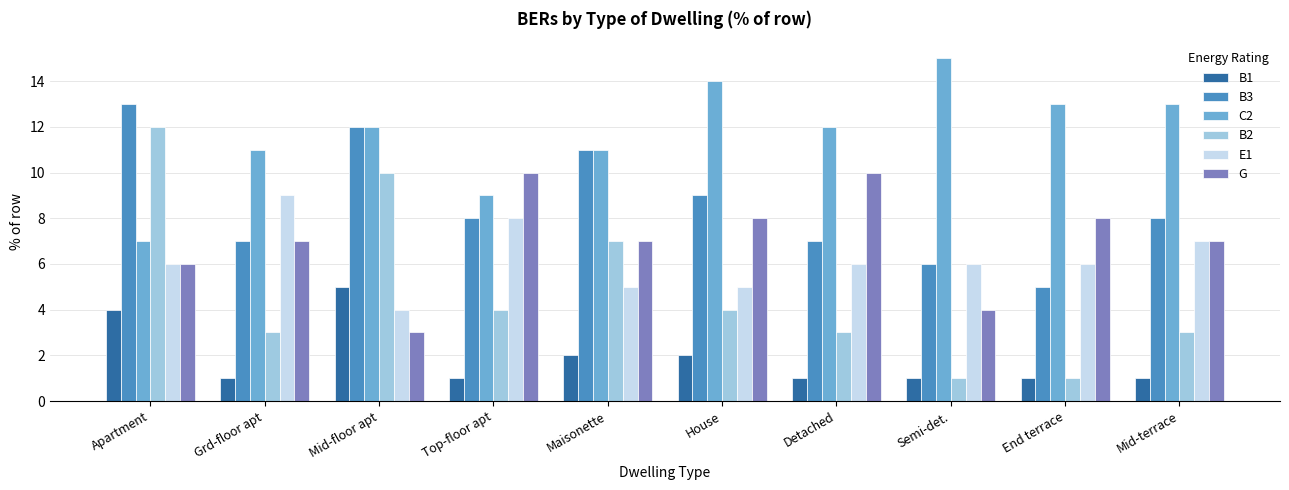

Which series has the largest total across all categories?

C2